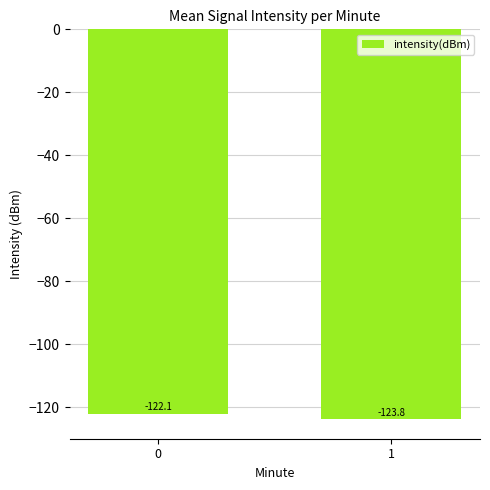

List the labels in order of value, smallest first.

1, 0